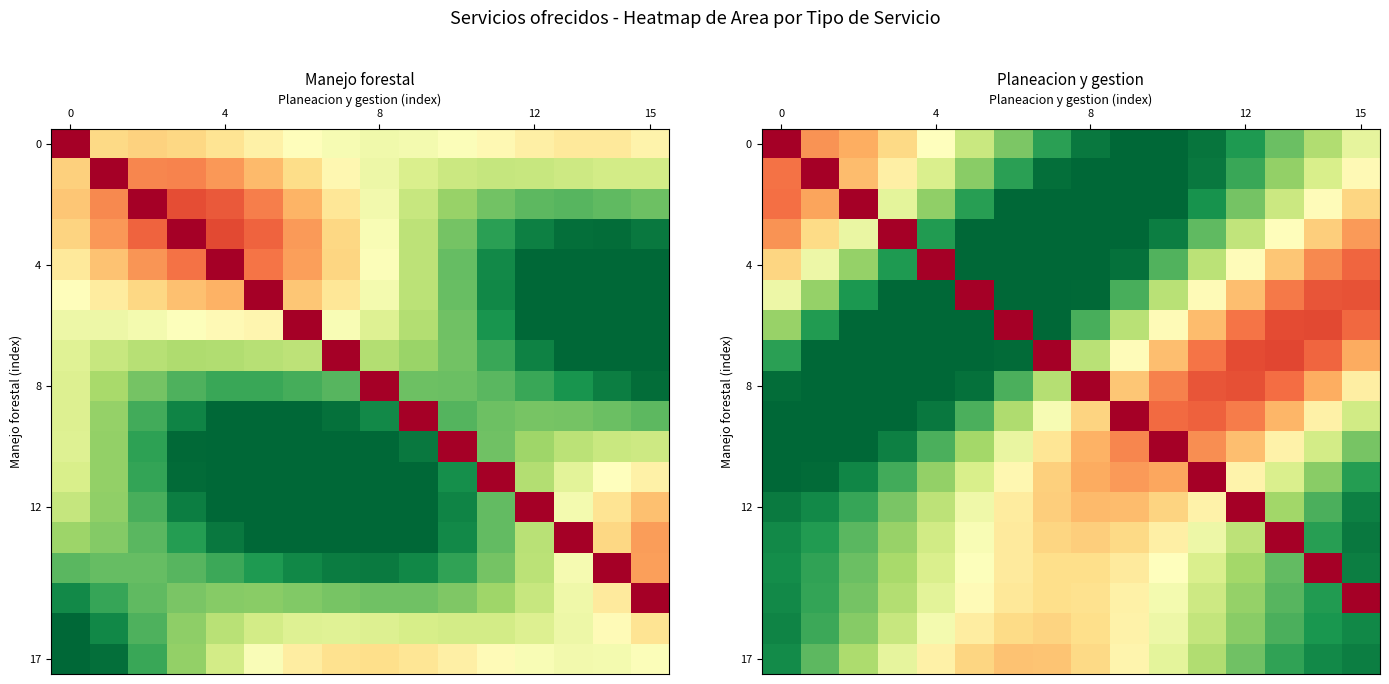

Which series has the largest total across all categories?

8